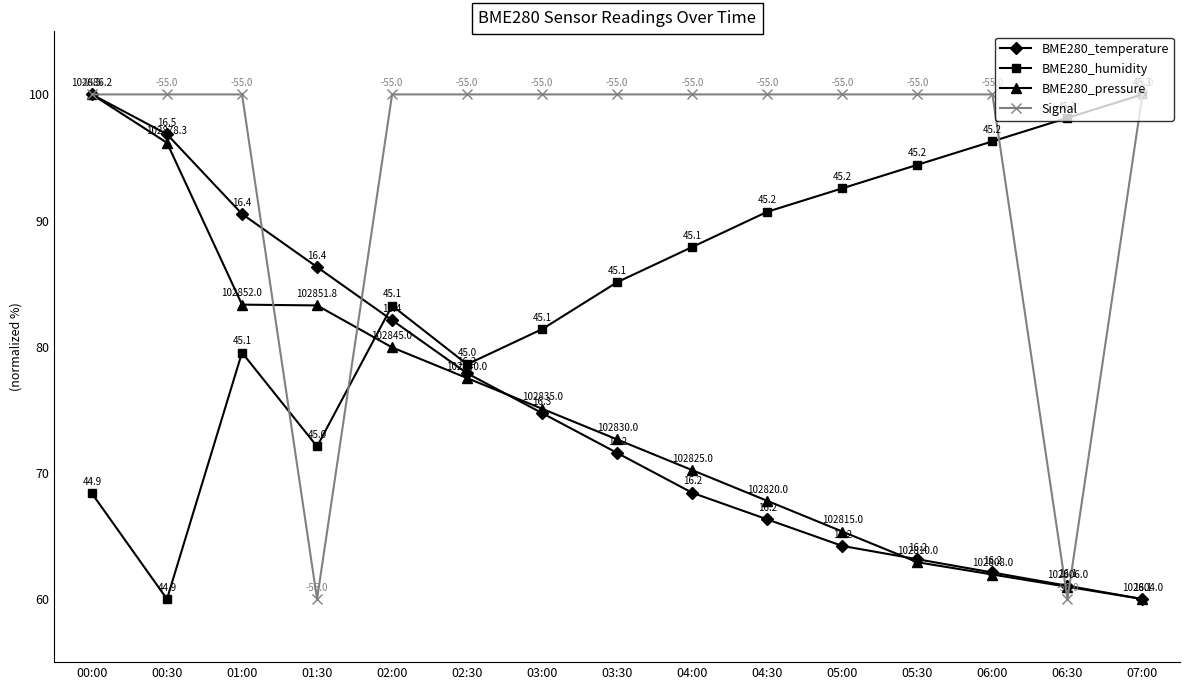

At which category does BME280_humidity reach its first local peak?

01:00